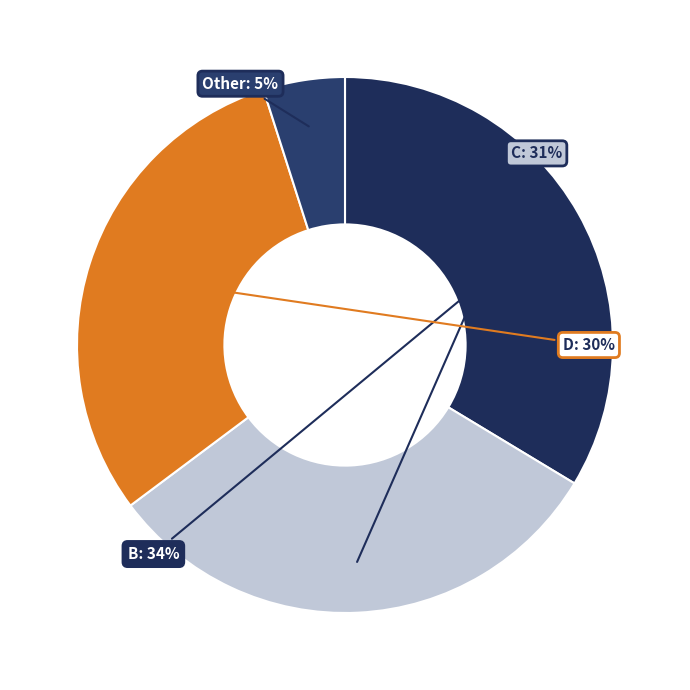

How many segments does this pie chart have?

4